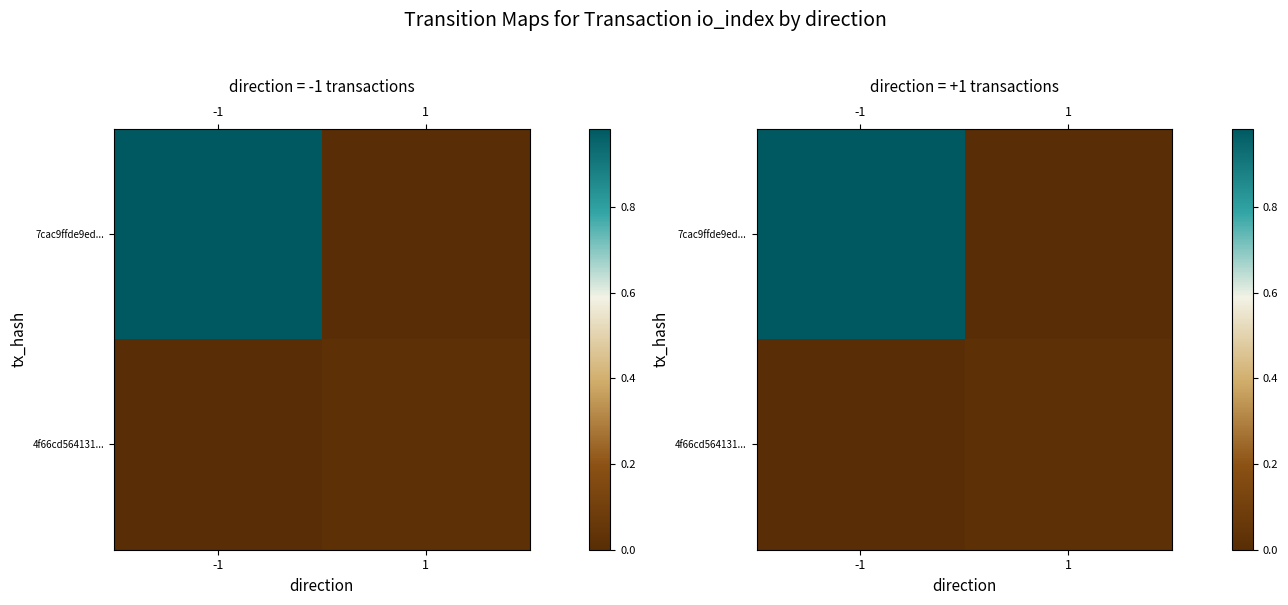

What is the difference between the 7cac9ffde9ed... values at 1 and -1?

1.0